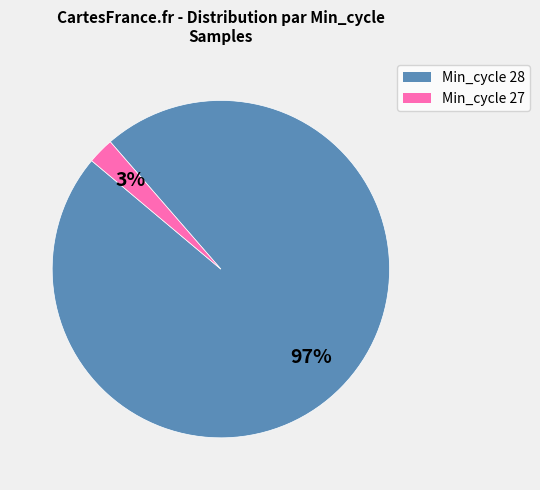

To the nearest percent, what is the average slice percentage?

50%